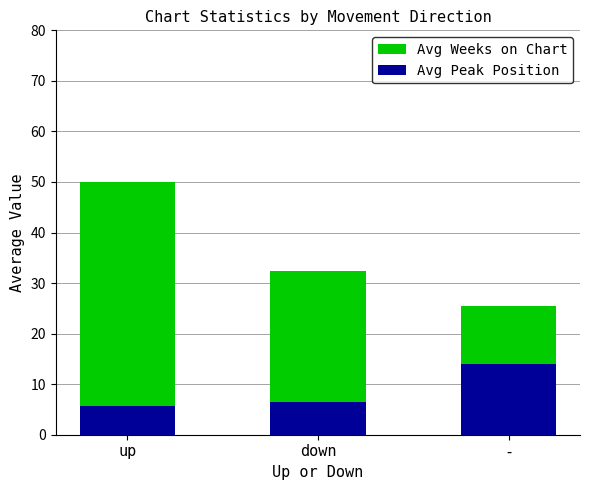

Rank the series at - from lowest to highest value.

Avg Peak Position, Avg Weeks on Chart